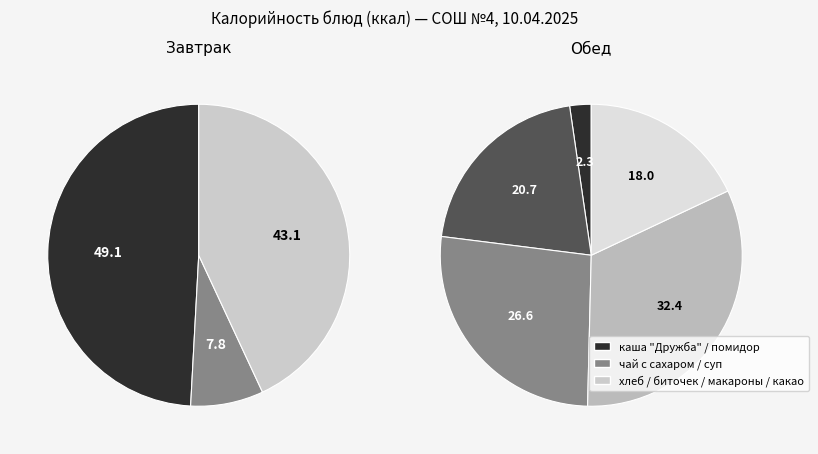

True or false: values_завтрак accounts for 40% of the total.

False